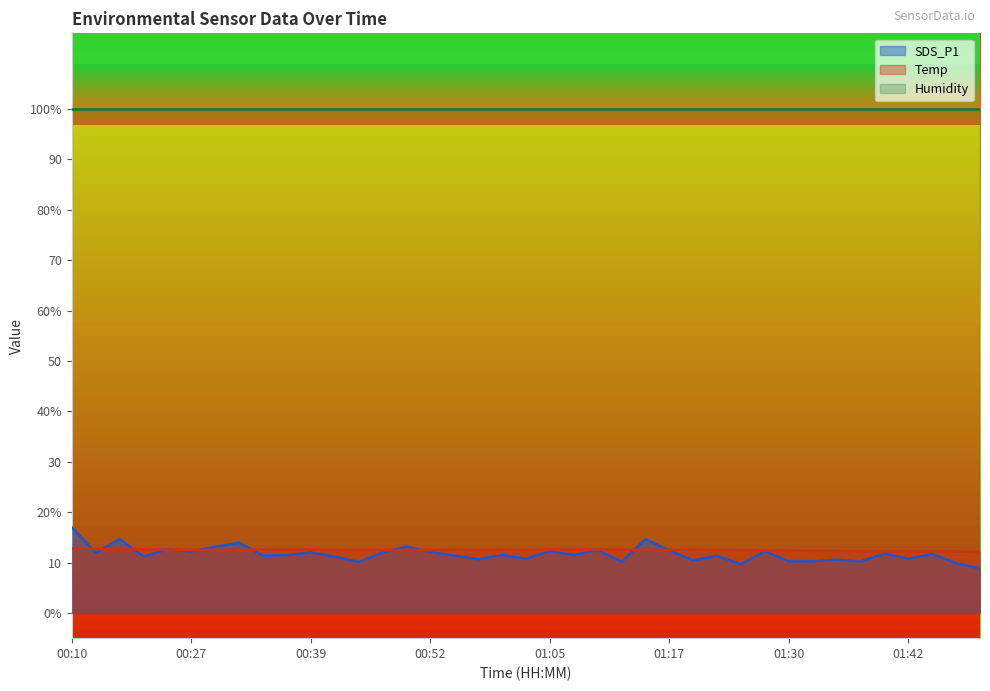

Which series has the largest range (max minus min)?

SDS_P1